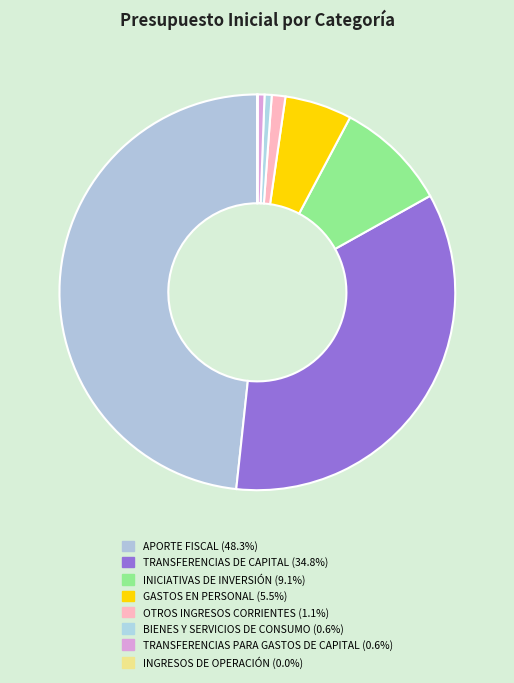

To the nearest percent, what portion does BIENES Y SERVICIOS DE CONSUMO represent?

1%